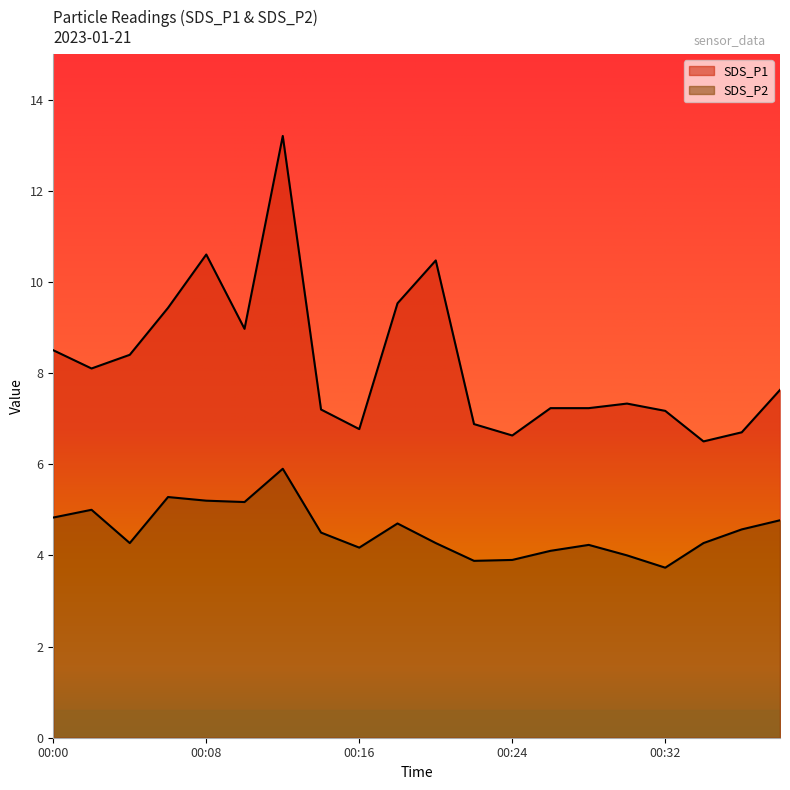

Which series has the largest total across all categories?

SDS_P1